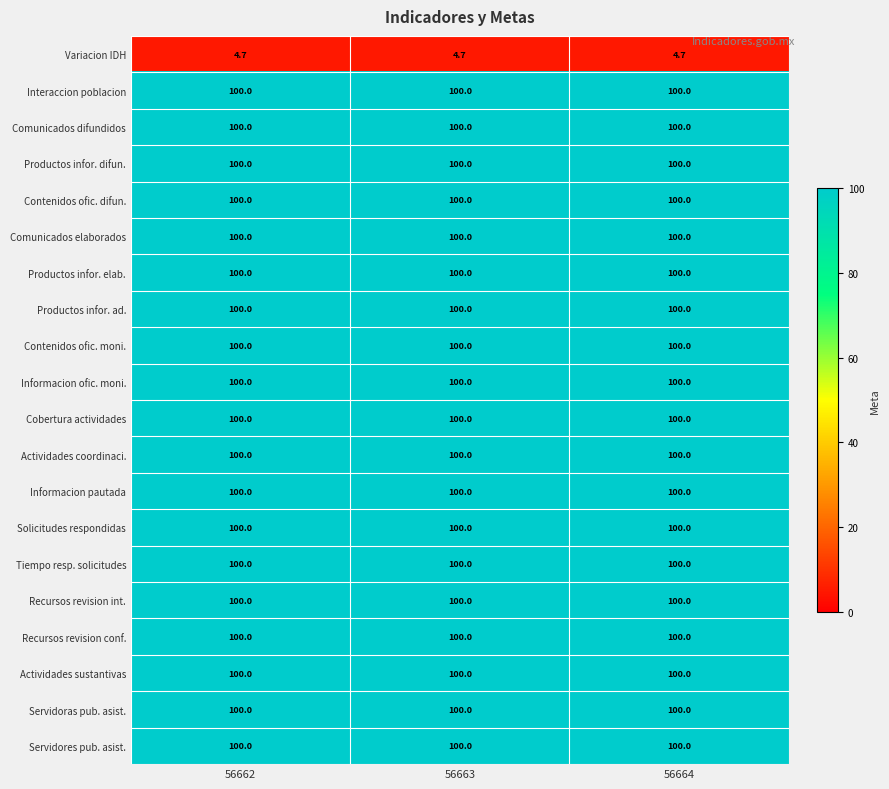

How many distinct data groups are displayed?

20